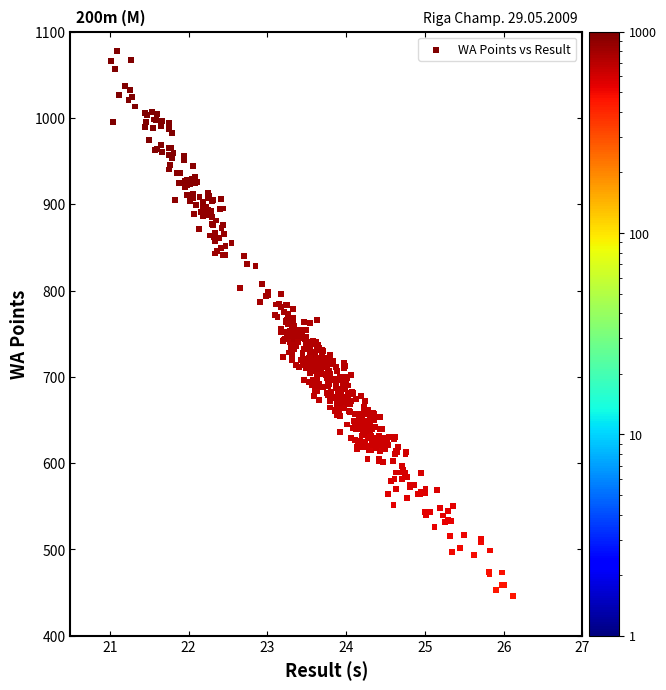

What is the range of Y values (max minus min)?

631.5